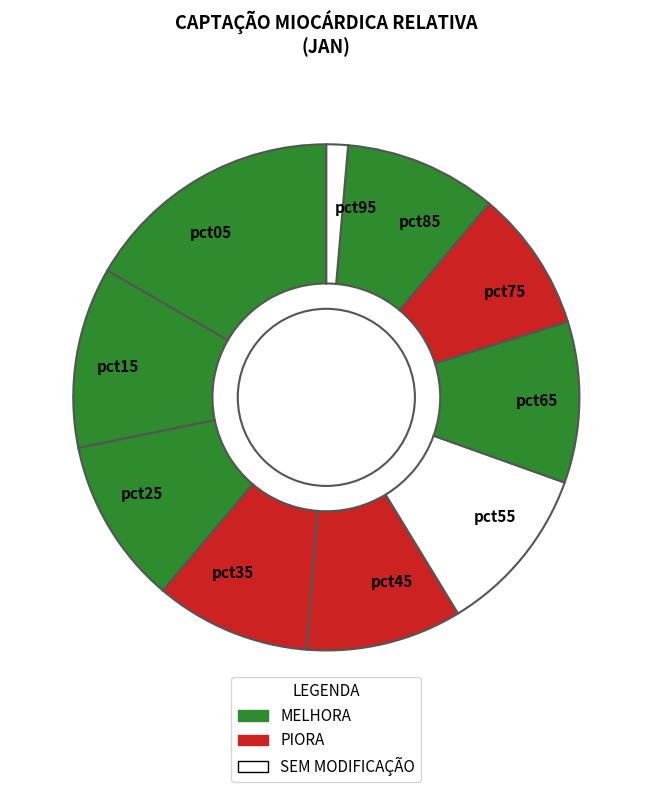

Combined, do pct15 and pct45 account for over 50%?

No